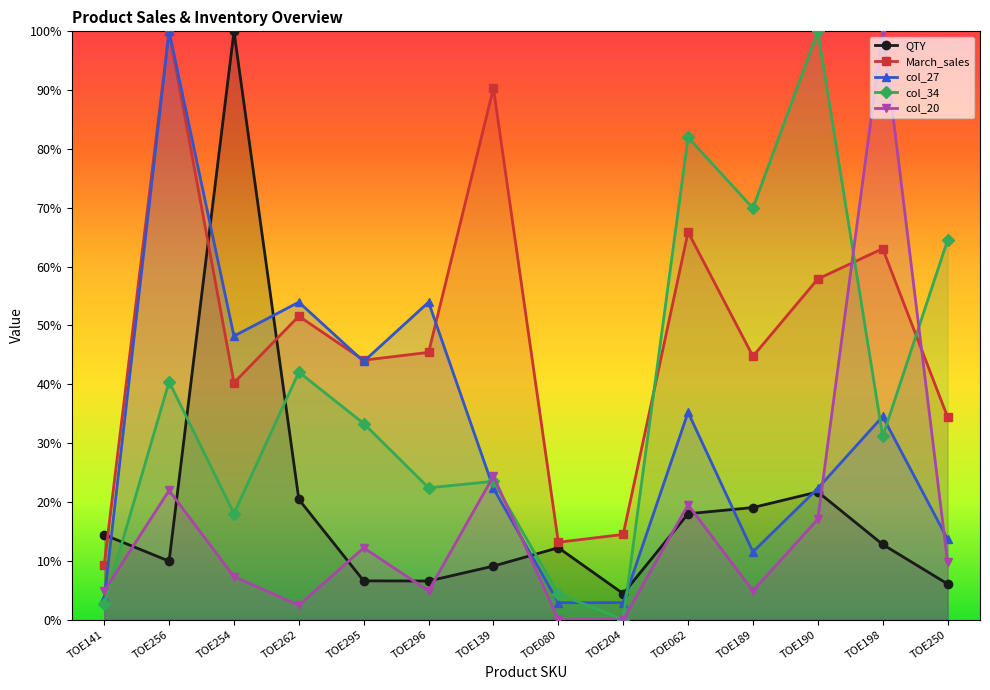

Between TOE254 and TOE204, which series saw the biggest shift?

QTY